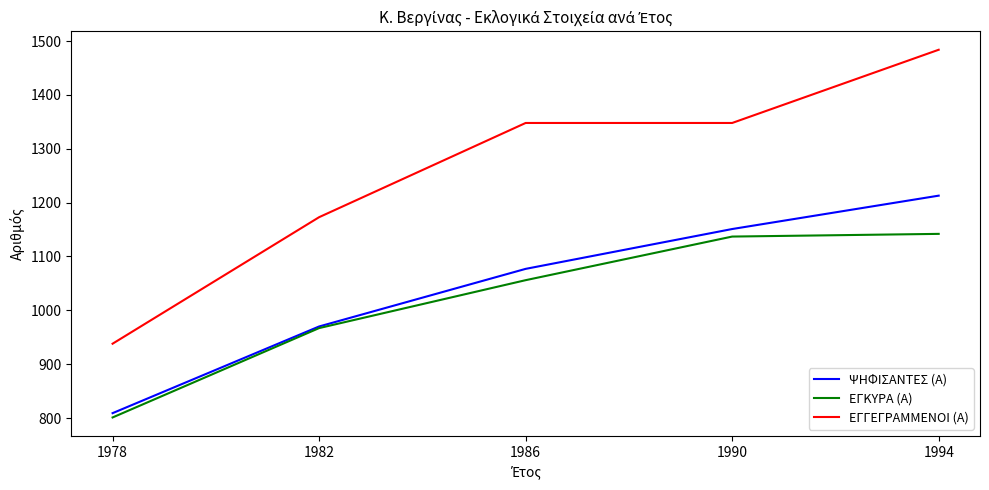

Between 1978 and 1990, which series saw the biggest shift?

ΕΓΓΕΓΡΑΜΜΕΝΟΙ (Α)